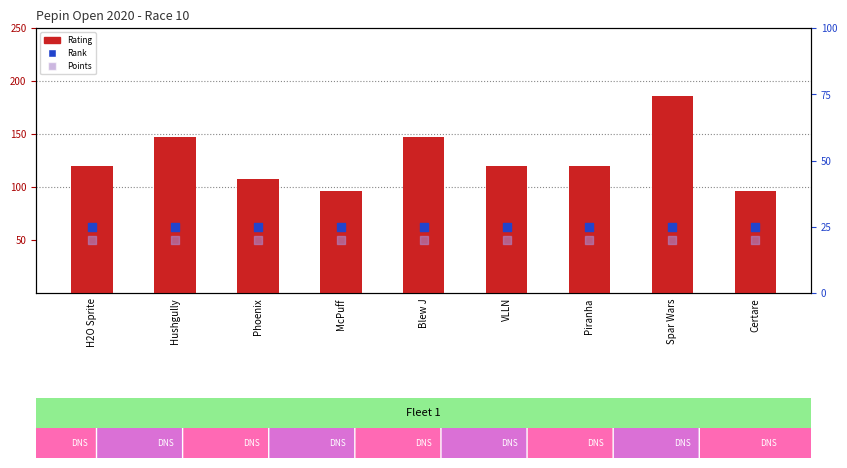

What is the total value across all series at McPuff?

141